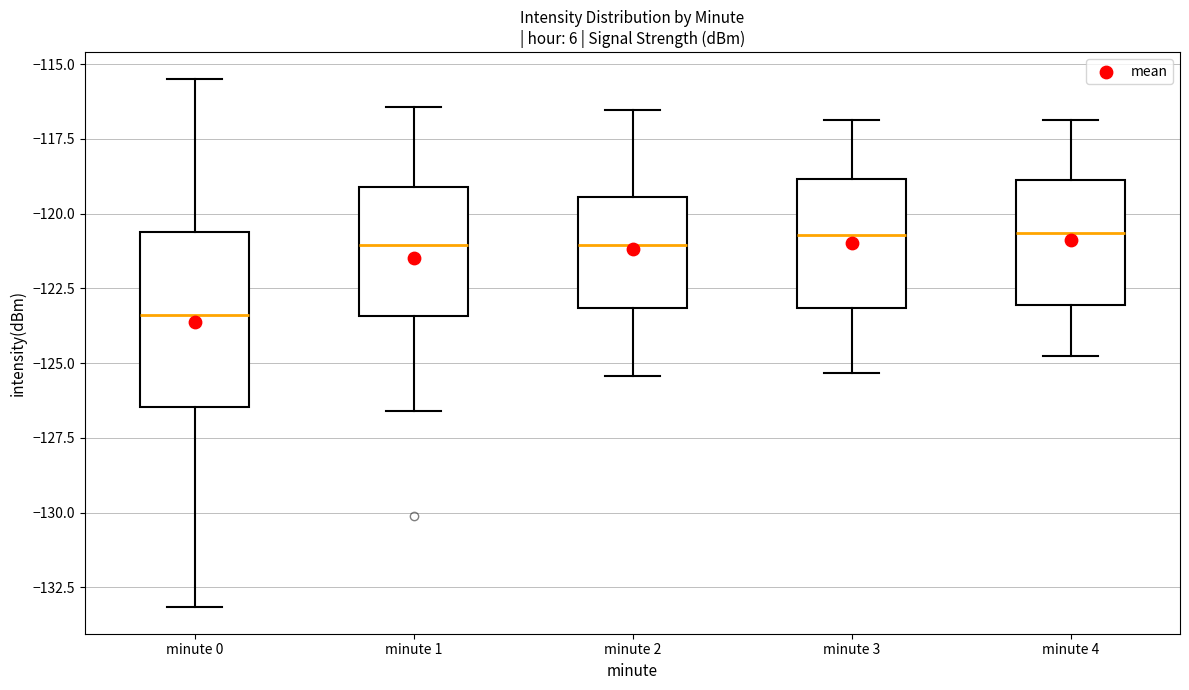

Reading left to right, transcribe this box plot: for each box, give where its median line is, the range the box spans, and where its two whiskers end, as read against the y-axis. The values are not printed on the chart, so give them approximately, as read against the axis.

minute 0: median -123.5, box -126.5 to -120.5, whiskers -133.0 to -115.5
minute 1: median -121.0, box -123.5 to -119.0, whiskers -126.5 to -116.5
minute 2: median -121.0, box -123.0 to -119.5, whiskers -125.5 to -116.5
minute 3: median -120.5, box -123.0 to -119.0, whiskers -125.5 to -117.0
minute 4: median -120.5, box -123.0 to -119.0, whiskers -125.0 to -117.0